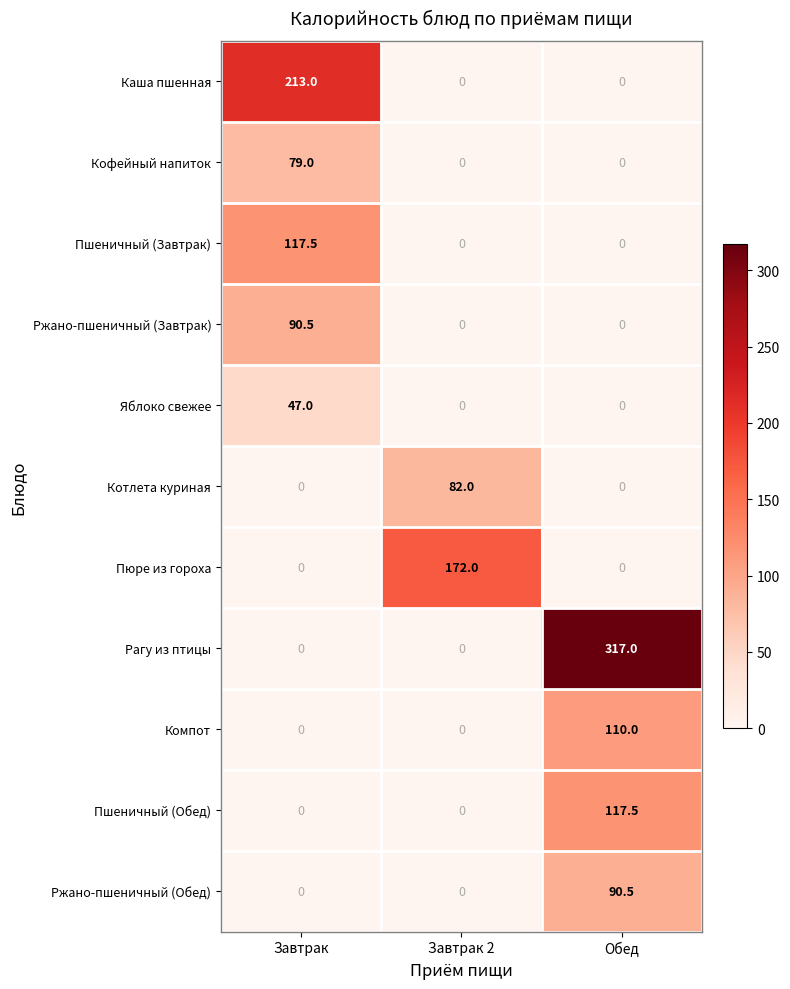

Count the Котлета куриная values in the range 0 to 82.

3